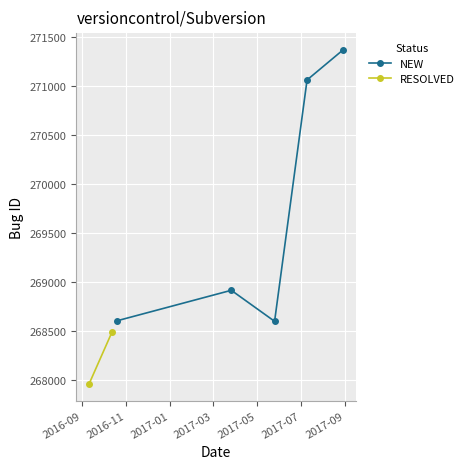

How many interior local peaks (higher than both neighbors) does the data have?

1